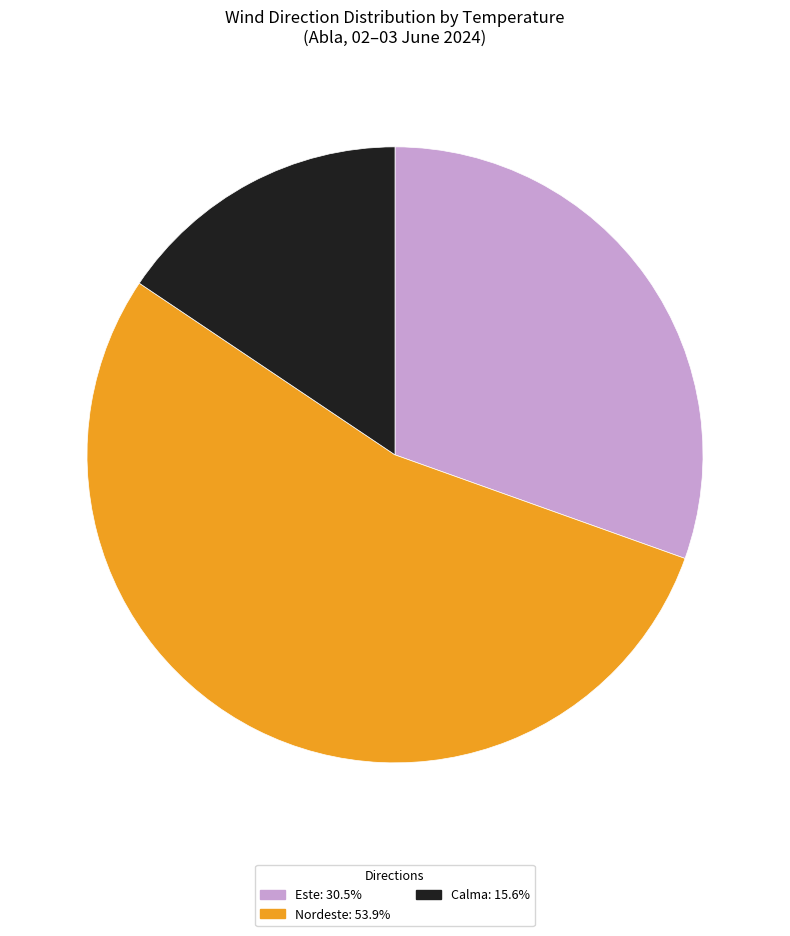

Is there a majority slice in this chart?

Yes